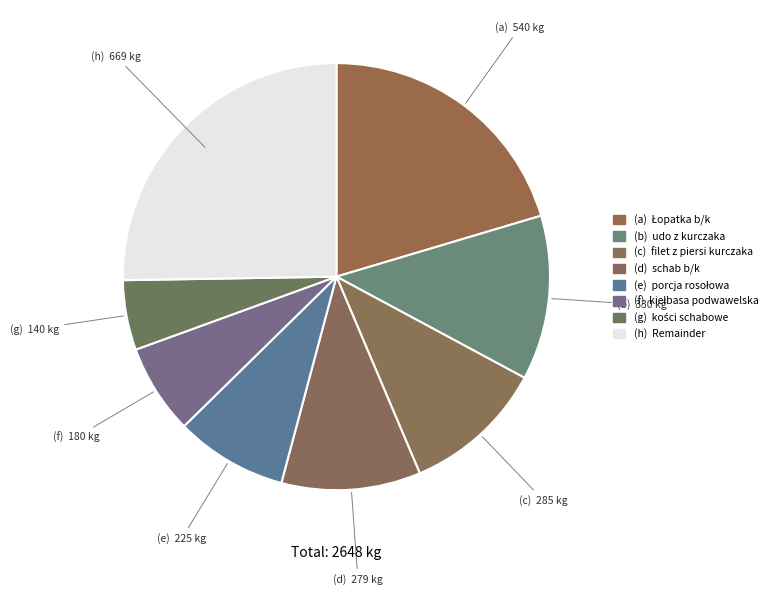

Does any single category account for the majority?

No